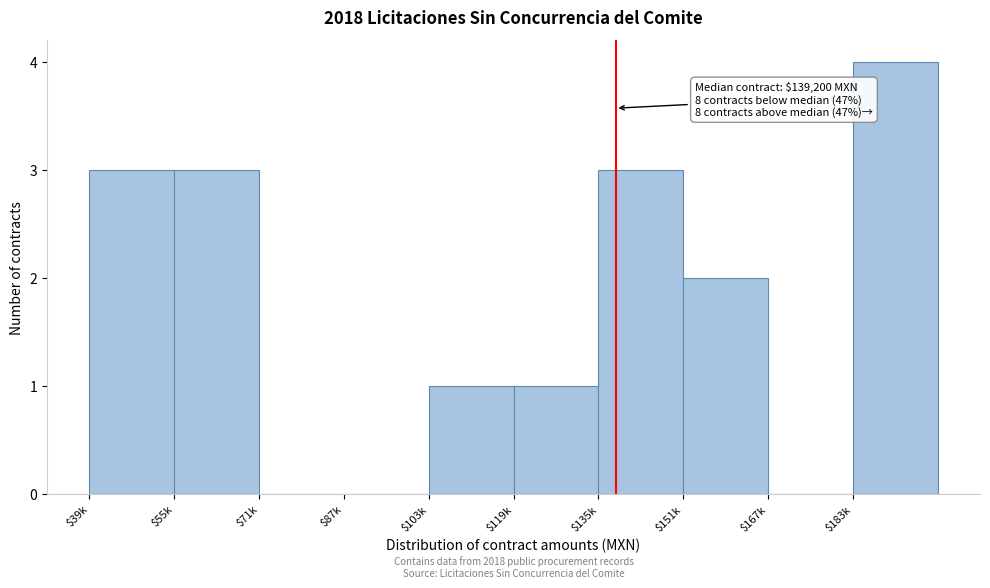

What is the sum of all values?

17